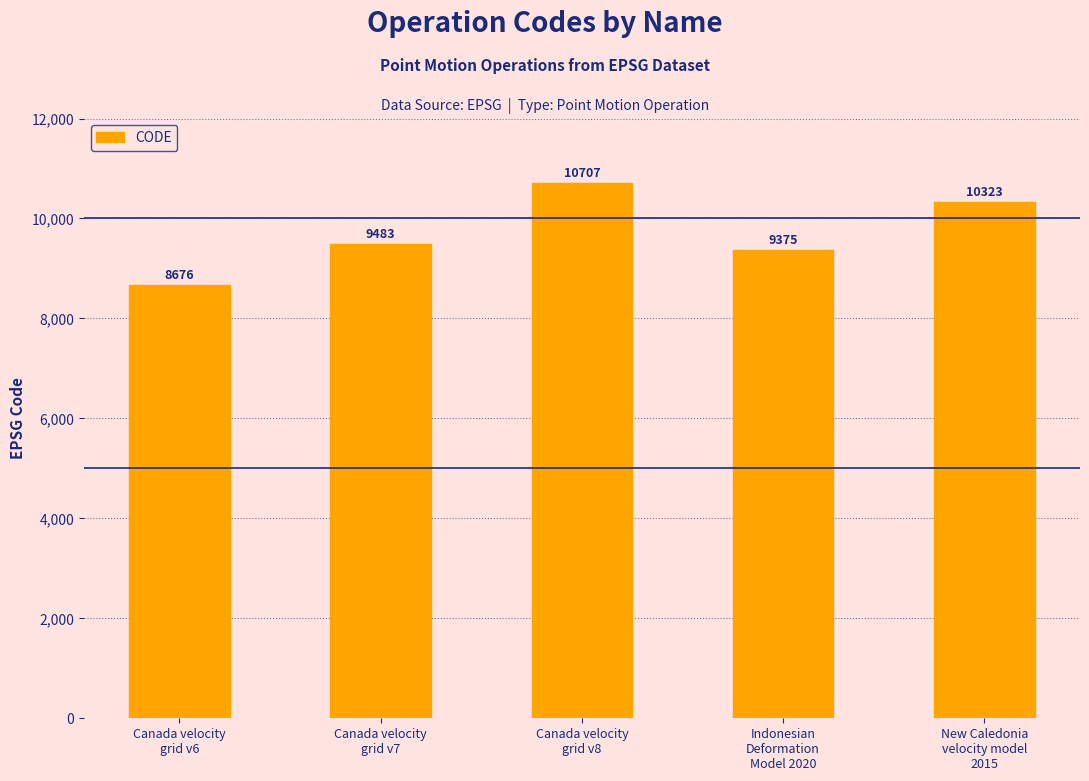

What is the difference between the values at New Caledonia
velocity model
2015 and Canada velocity
grid v7?

840